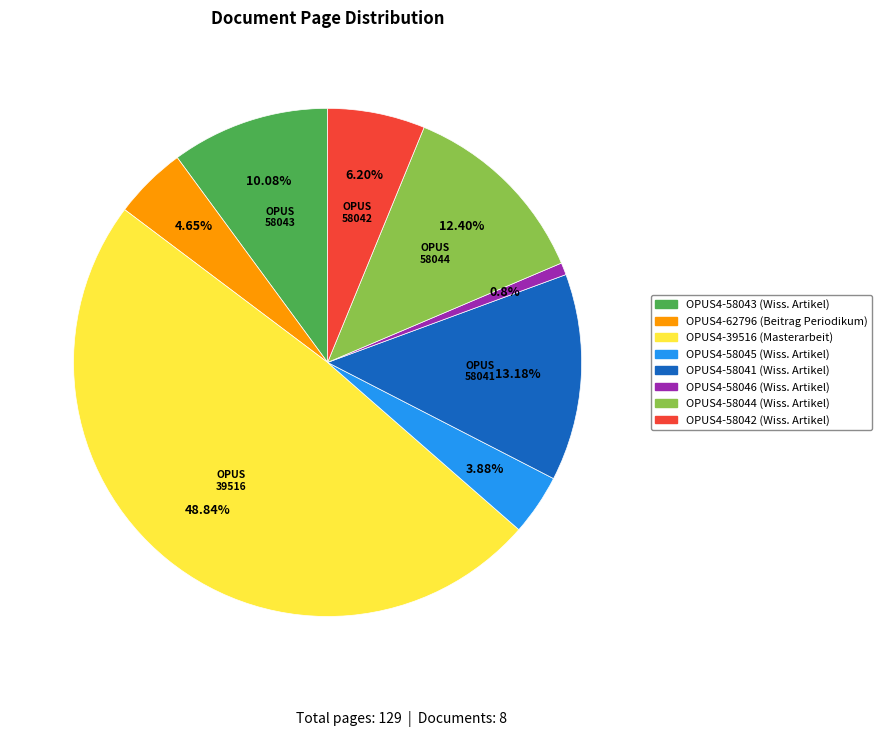

Is it true that OPUS4-58046 is 16% of the pie?

False